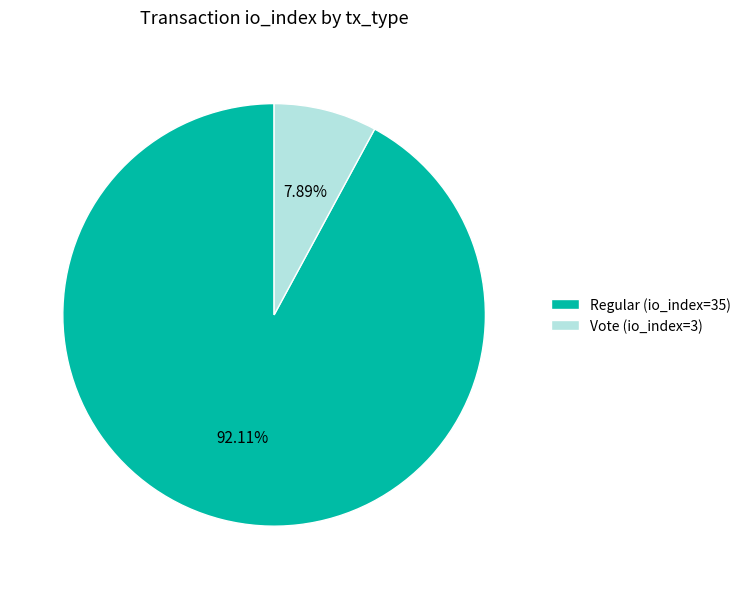

To the nearest percent, what portion does Regular (io_index=35) represent?

92%